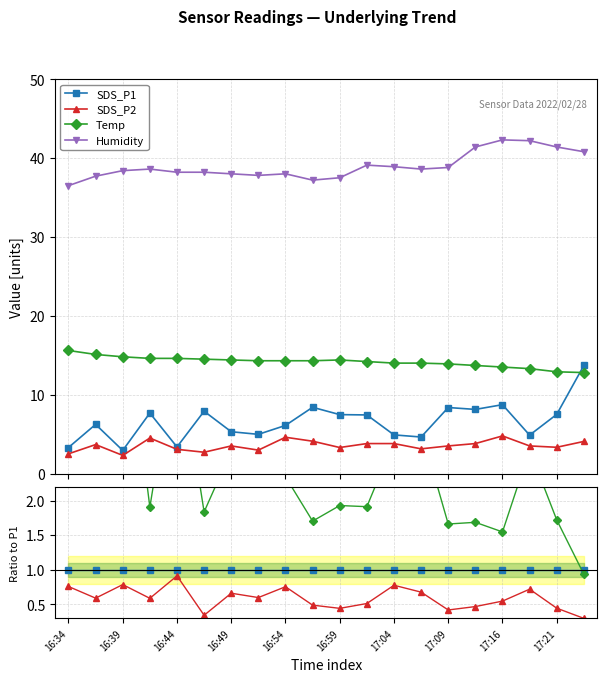

How many lines are shown in the chart?

4